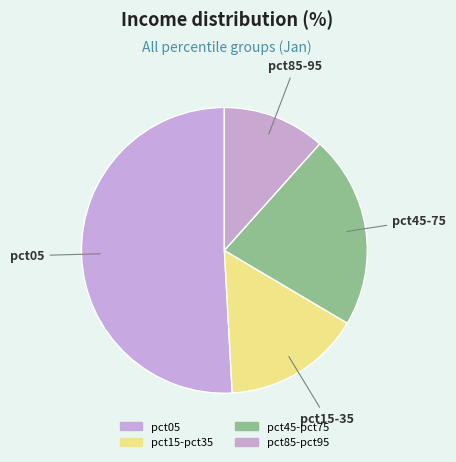

How many segments does this pie chart have?

4